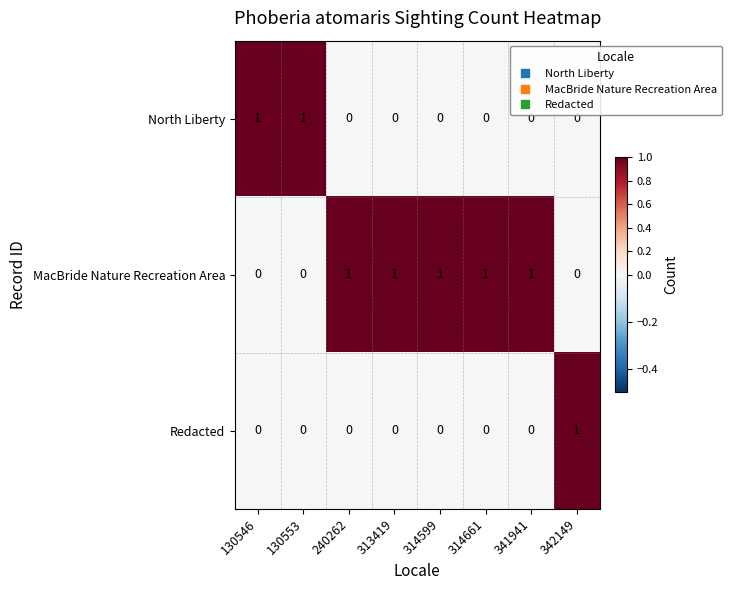

At how many categories does at least one series exceed 0?

8